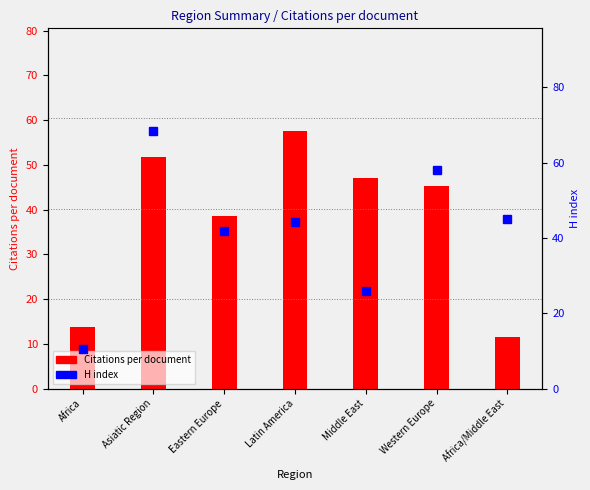

What is the spread (max minus min) of values at Eastern Europe?

3.4